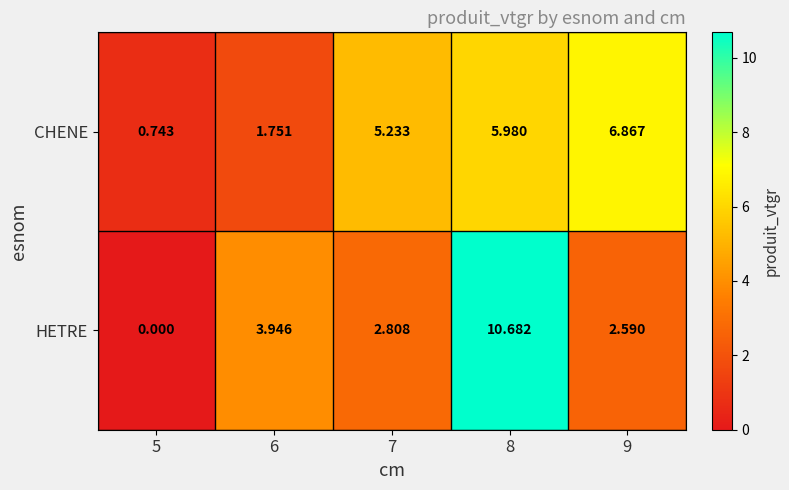

How many series are shown in this chart?

2